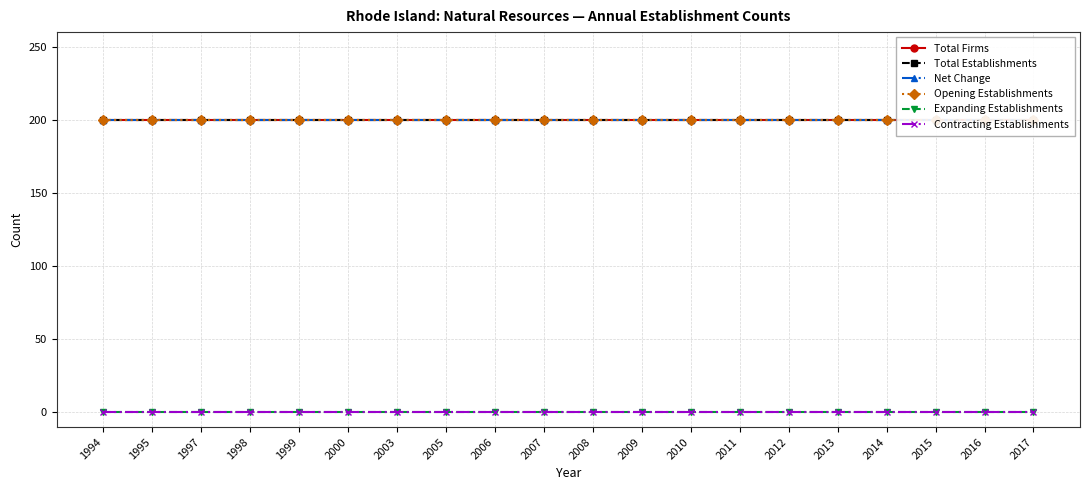

Rank the categories by Opening Establishments value from highest to lowest.

1994, 1995, 1997, 1998, 1999, 2000, 2003, 2005, 2006, 2007, 2008, 2009, 2010, 2011, 2012, 2013, 2014, 2015, 2016, 2017